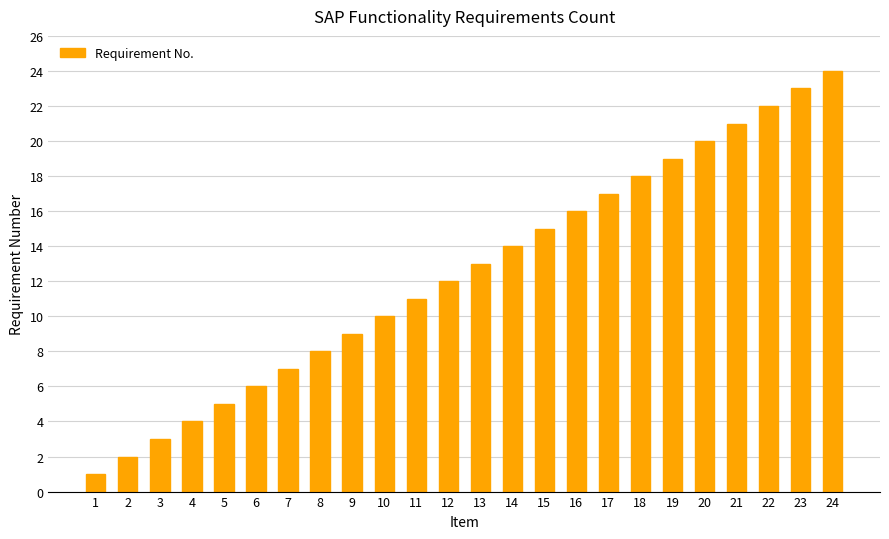

Are the bars grouped side by side (vs. stacked)?

No